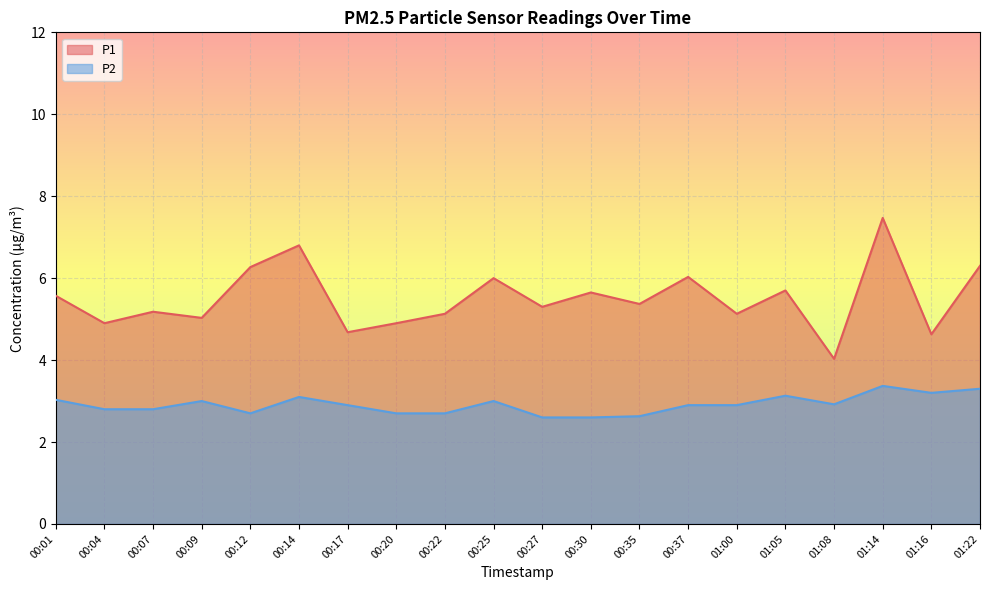

What is the difference between the maximum and second lowest values in the P1 series?

2.8